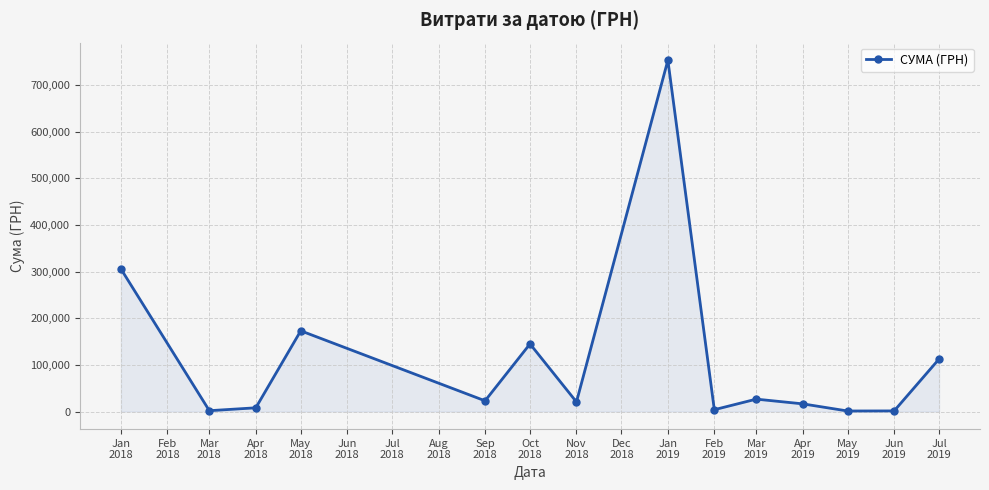

What is the difference between the second highest and second lowest values?

304355.9